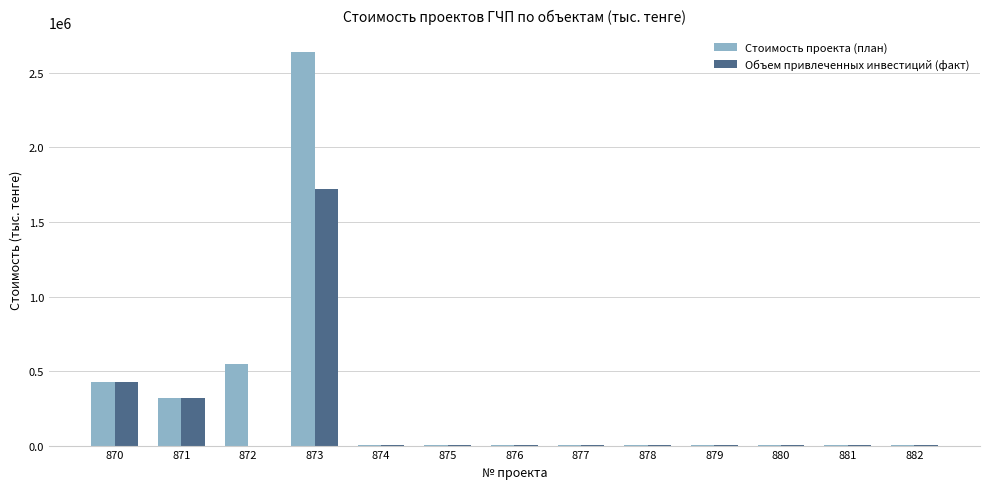

At which label is Объем привлеченных инвестиций (факт) closest to 861023?

870